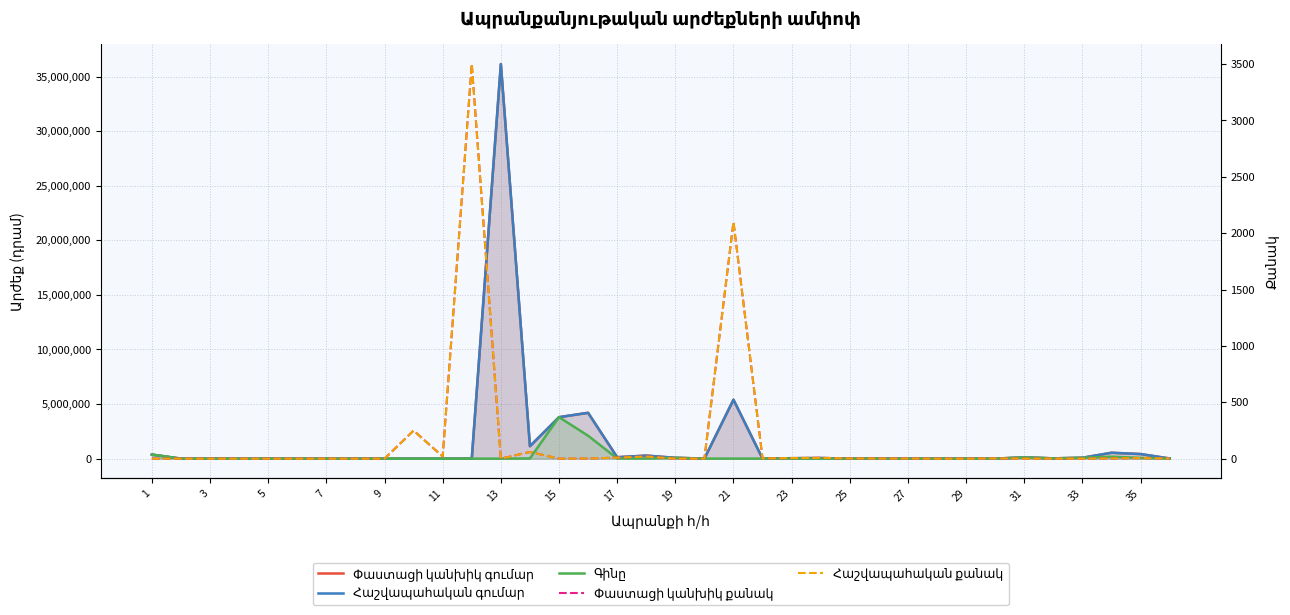

The value of Փաստացի կանխիկ գումար at 31 is 6301790.4. True or false?

False